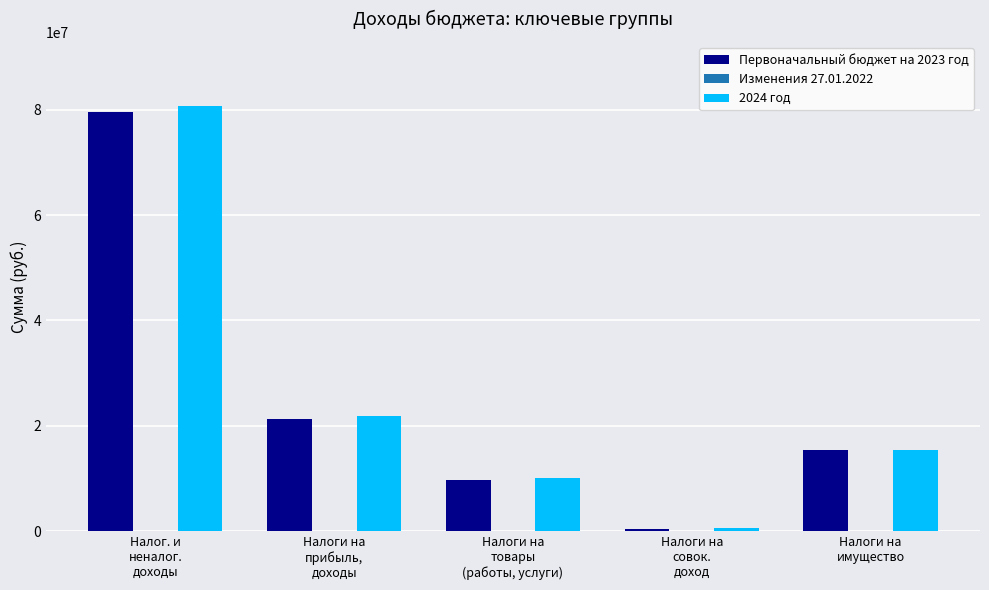

What is the difference between the highest and lowest values at Налоги на
товары
(работы, услуги)?

380100